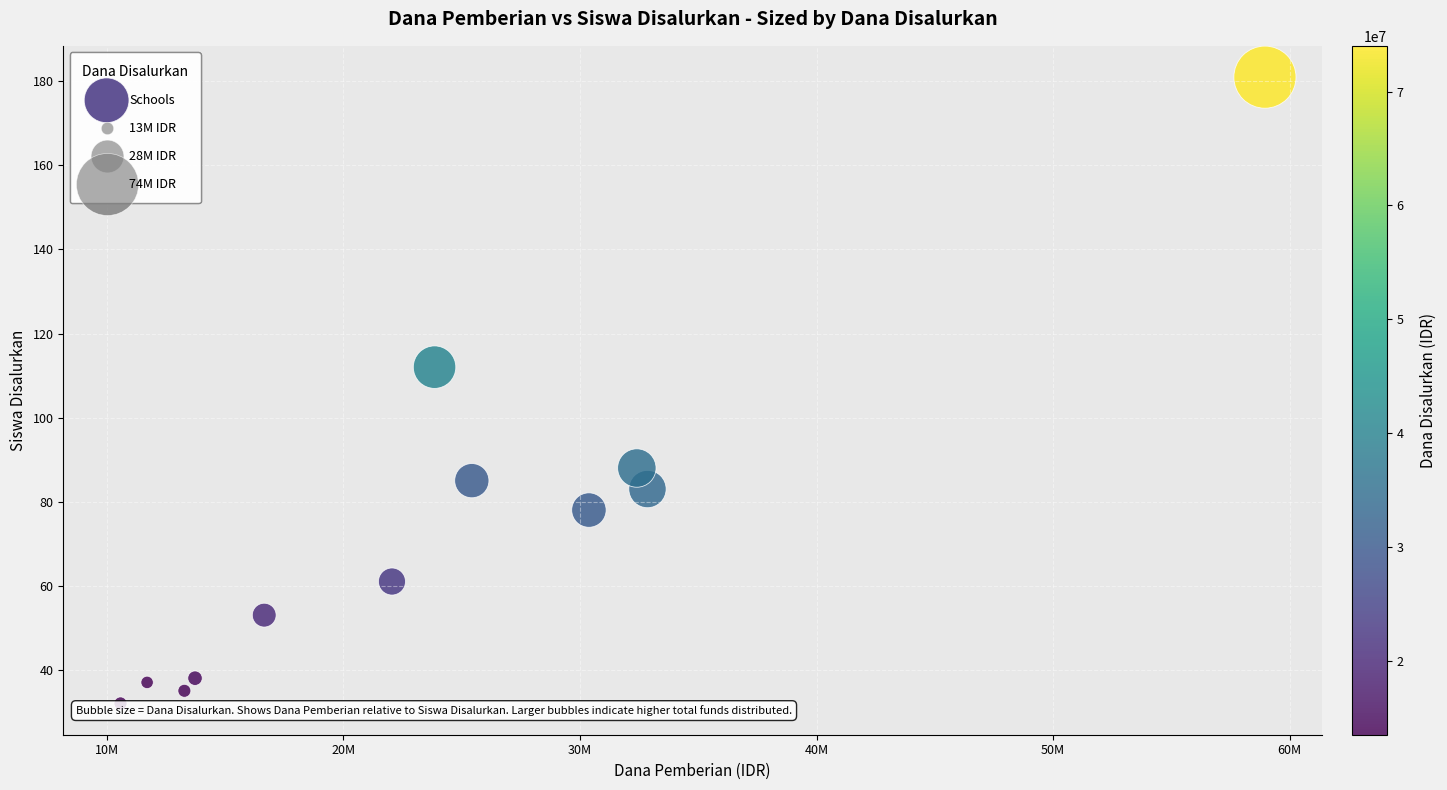

What Y value in the scatter plot is closest to 106?

112